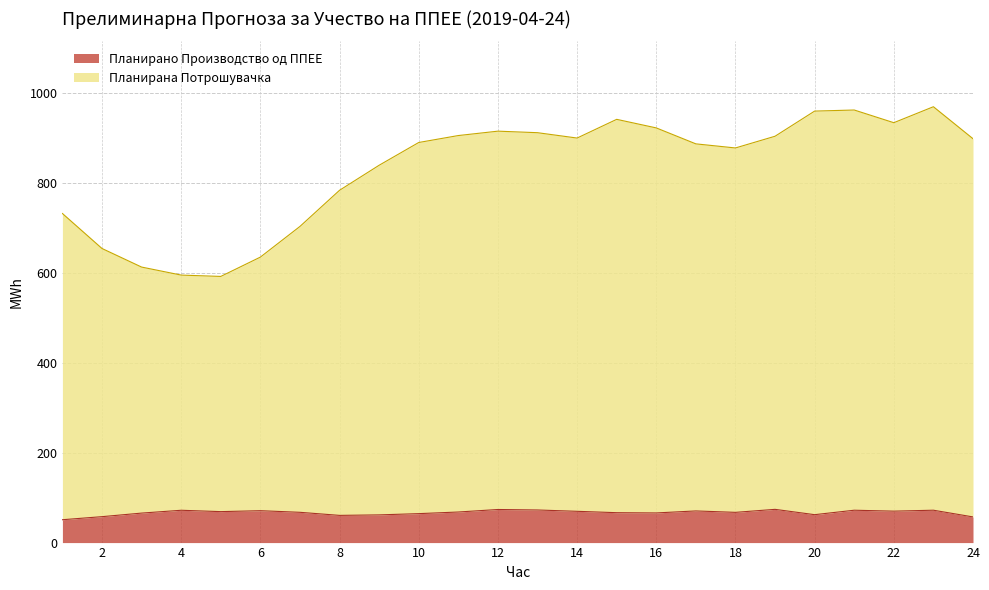

What is the sum of the Планирана Потрошувачка values at 21 and 24?

1859.5